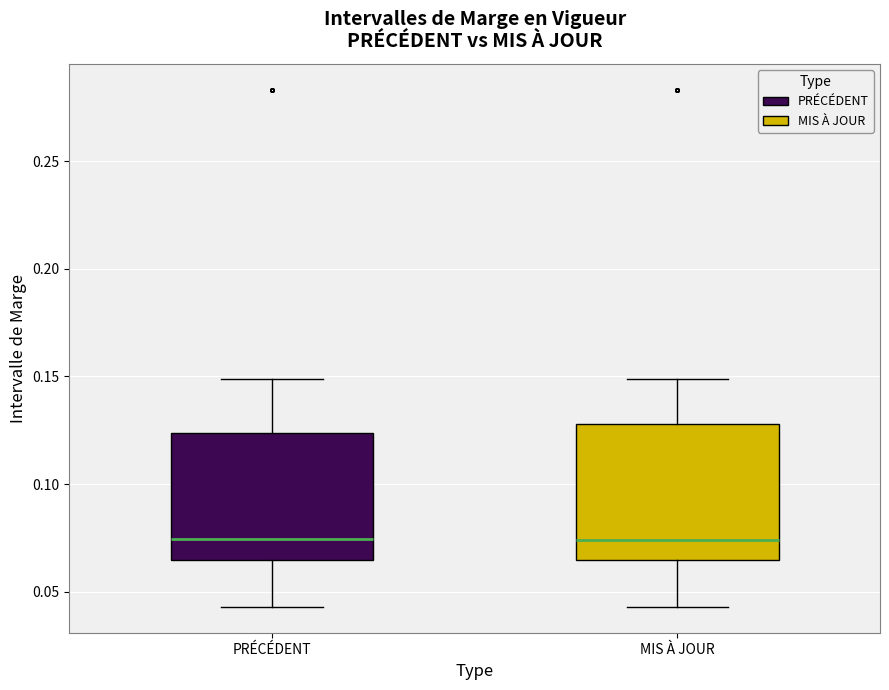

Reading left to right, transcribe this box plot: for each box, give where its median line is, the range the box spans, and where its two whiskers end, as read against the y-axis. The values are not printed on the chart, so give them approximately, as read against the axis.

PRÉCÉDENT: median 0.075, box 0.065 to 0.125, whiskers 0.045 to 0.150
MIS À JOUR: median 0.075, box 0.065 to 0.130, whiskers 0.045 to 0.150